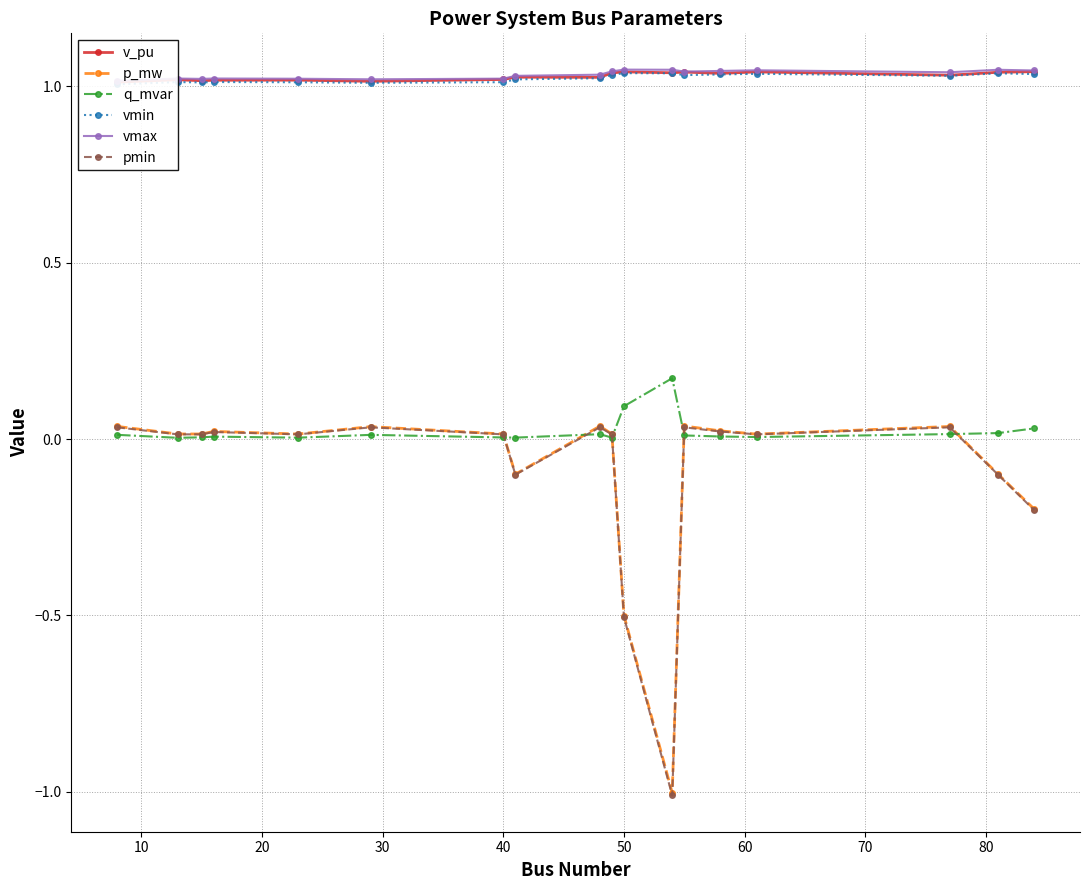

How many series are shown in this chart?

6